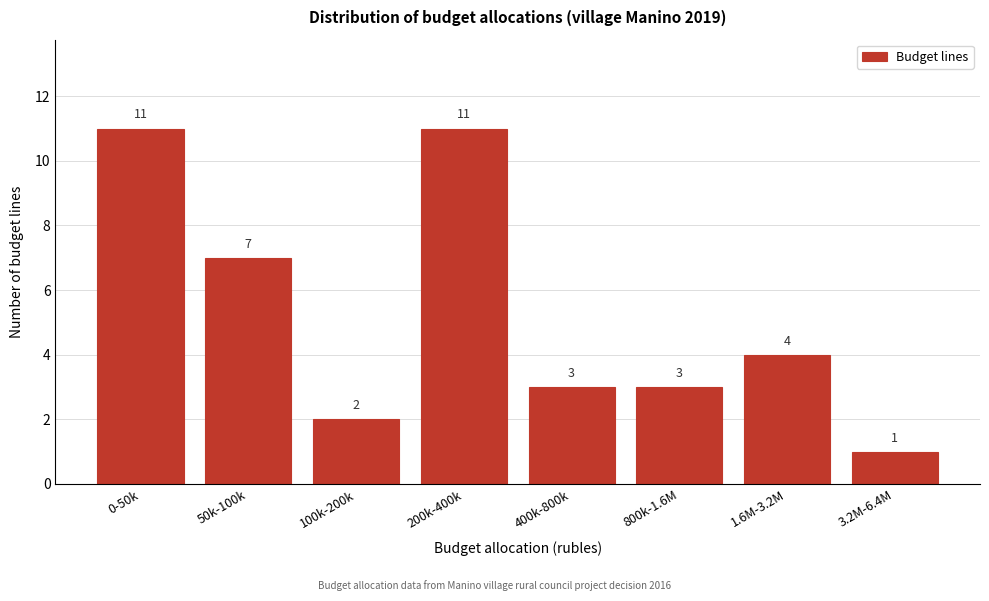

Reading right to left, what are all the values shown in this chart?

3.2M-6.4M=1	1.6M-3.2M=4	800k-1.6M=3	400k-800k=3	200k-400k=11	100k-200k=2	50k-100k=7	0-50k=11